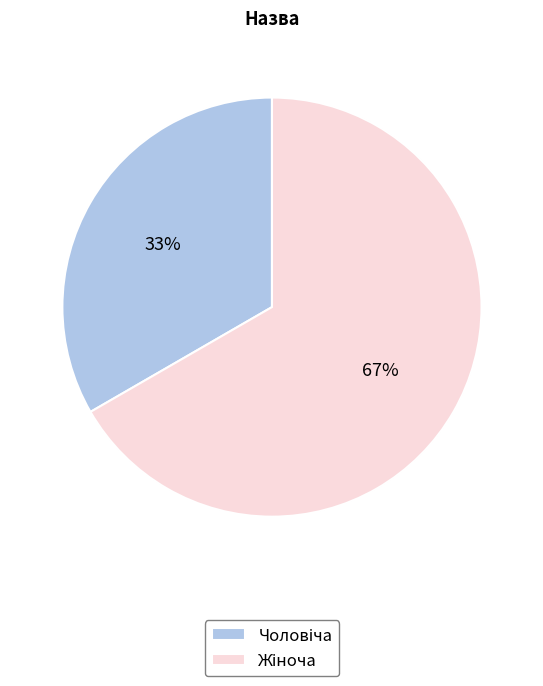

Is there a majority slice in this chart?

Yes